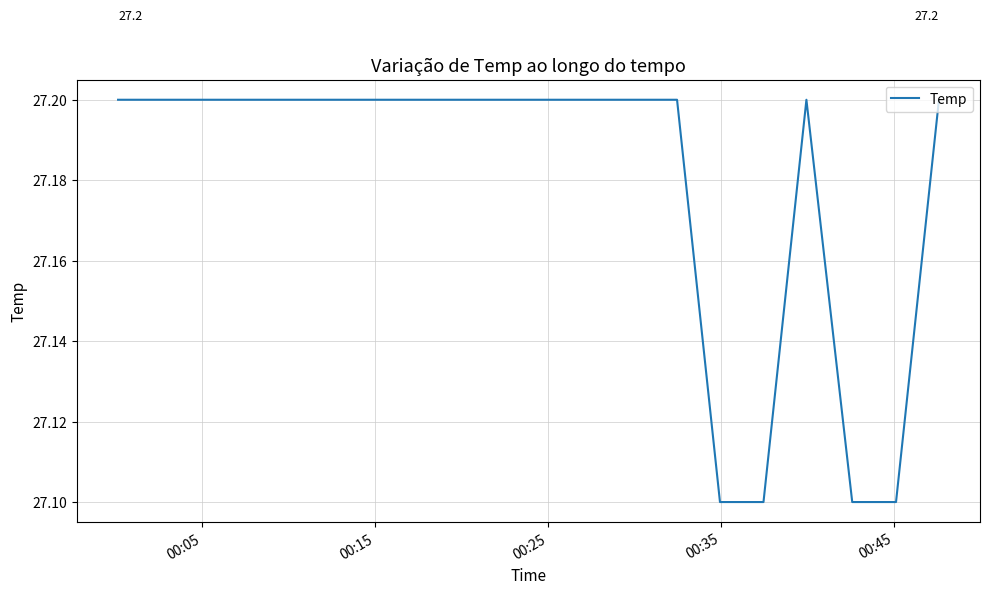

How many lines are shown in the chart?

1